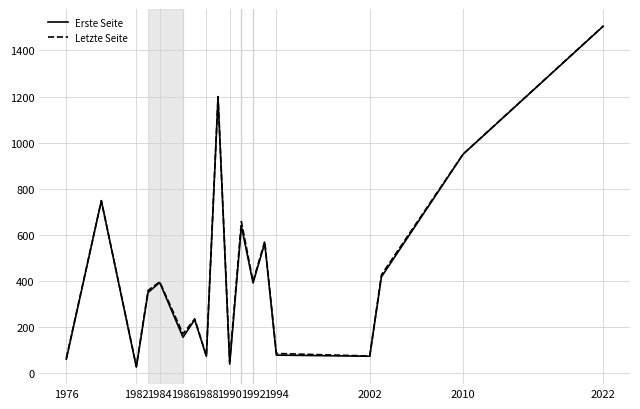

Which series has the widest spread of values?

Erste Seite